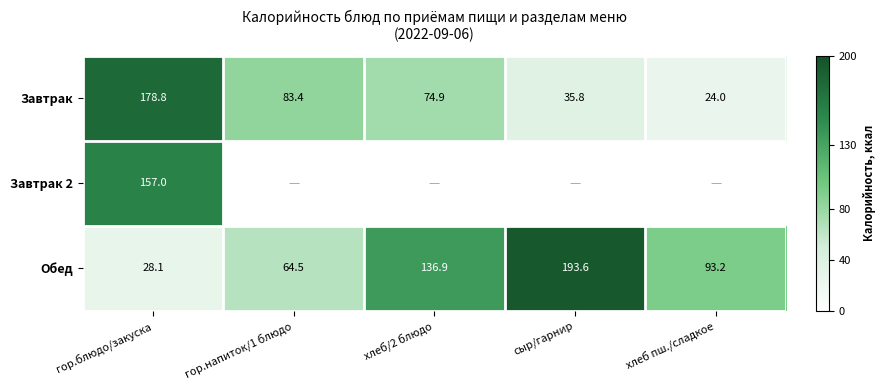

Which label corresponds to the largest value in the chart?

сыр/гарнир